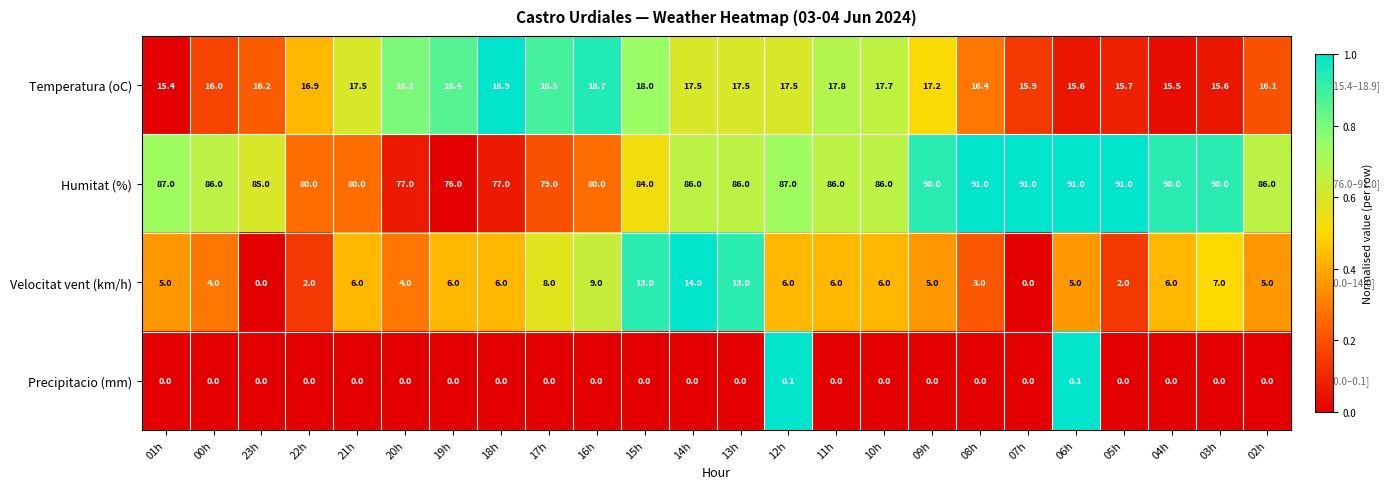

The value of Temperatura (oC) at 08h is 16.4. True or false?

True